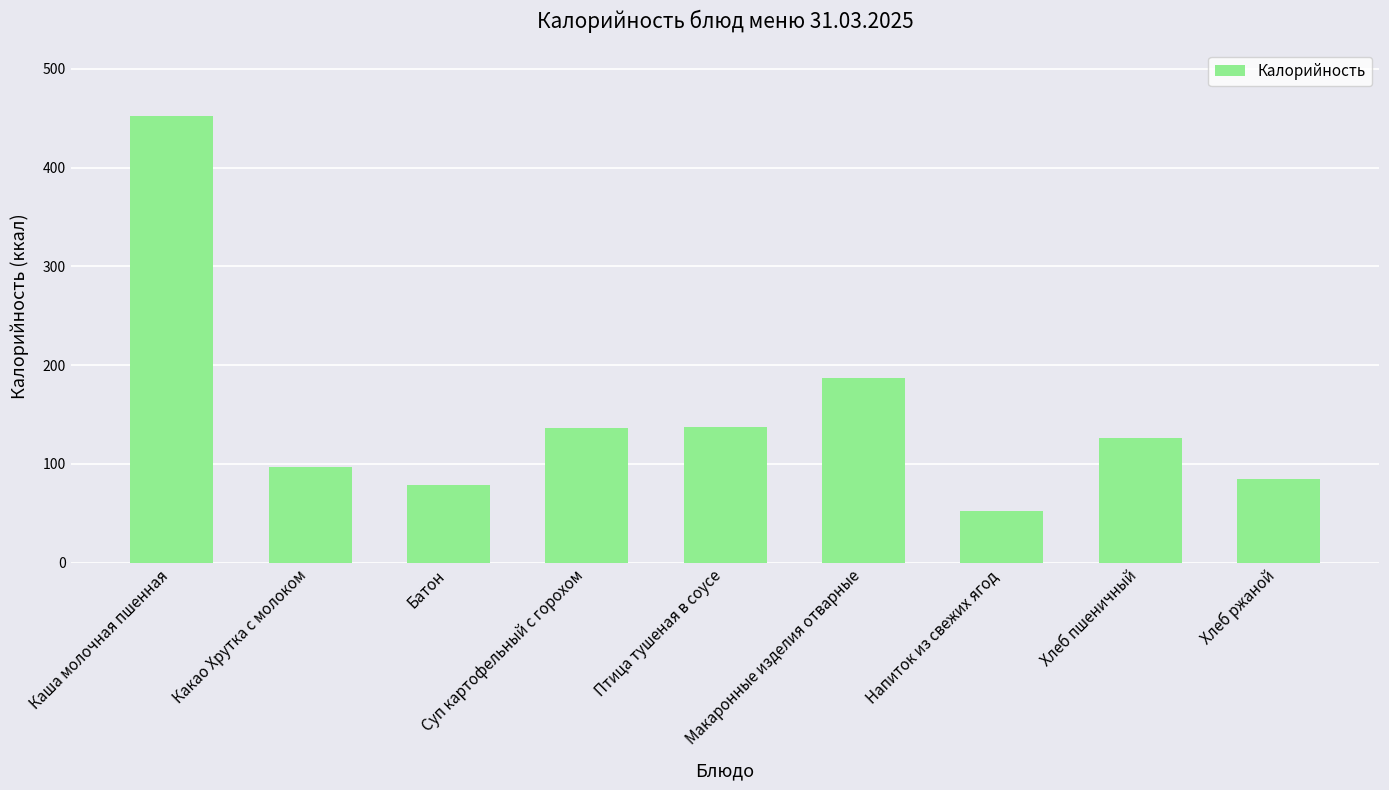

What is the difference between the second highest and second lowest values?

108